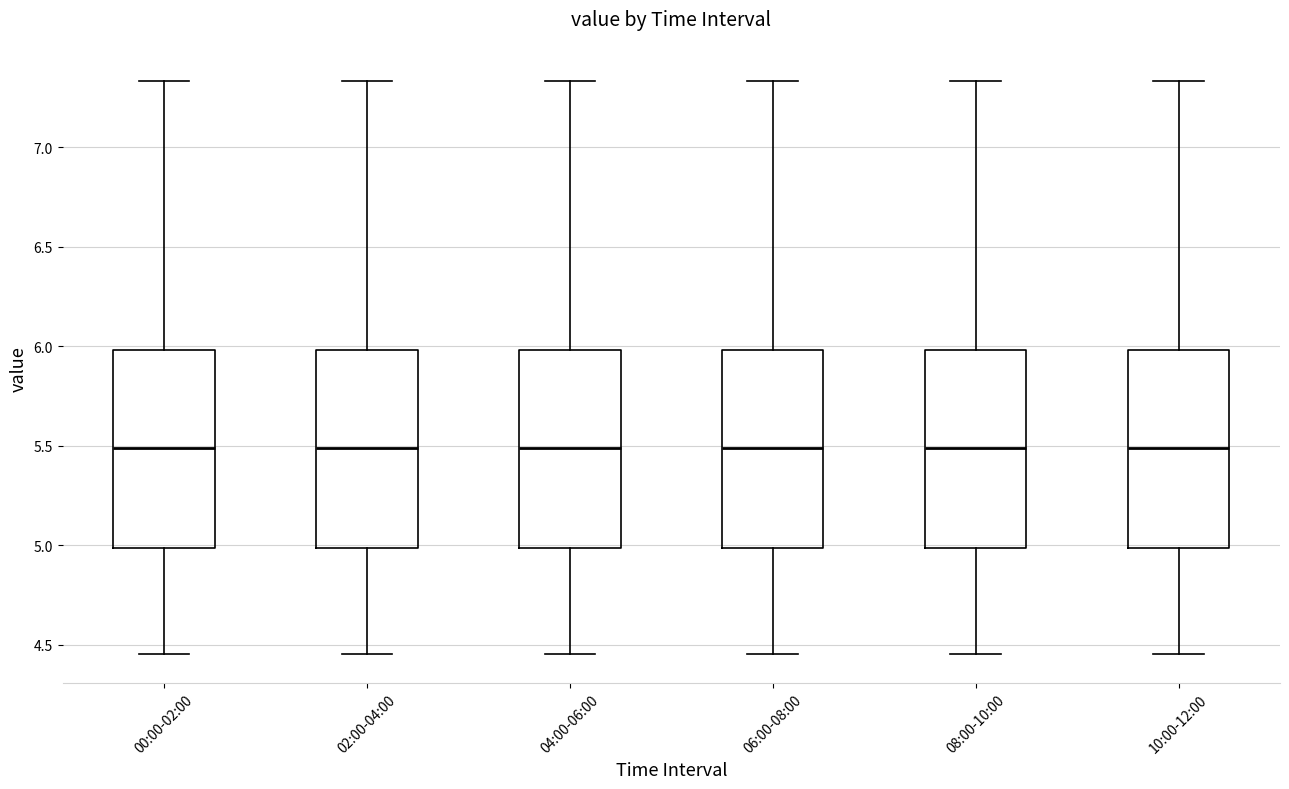

Reading left to right, read every box against the y-axis: the position of its median line, the range the box covers, and the ends of its whiskers. The values are not printed on the chart, so give them approximately, as read against the axis.

00:00-02:00: median 5.50, box 5.00 to 6.00, whiskers 4.45 to 7.35
02:00-04:00: median 5.50, box 5.00 to 6.00, whiskers 4.45 to 7.35
04:00-06:00: median 5.50, box 5.00 to 6.00, whiskers 4.45 to 7.35
06:00-08:00: median 5.50, box 5.00 to 6.00, whiskers 4.45 to 7.35
08:00-10:00: median 5.50, box 5.00 to 6.00, whiskers 4.45 to 7.35
10:00-12:00: median 5.50, box 5.00 to 6.00, whiskers 4.45 to 7.35